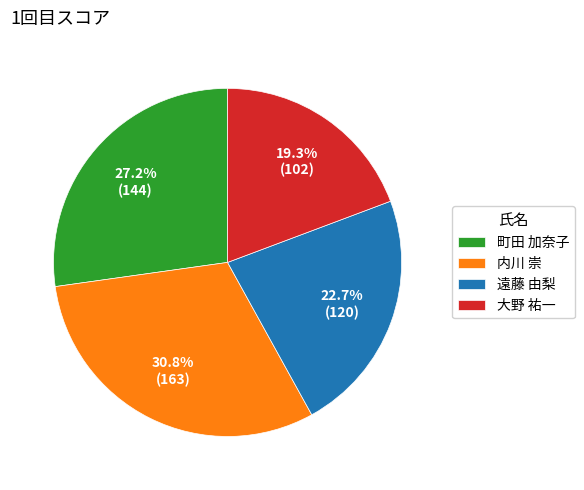

What percentage is the 遠藤 由梨 slice, to the nearest percent?

23%